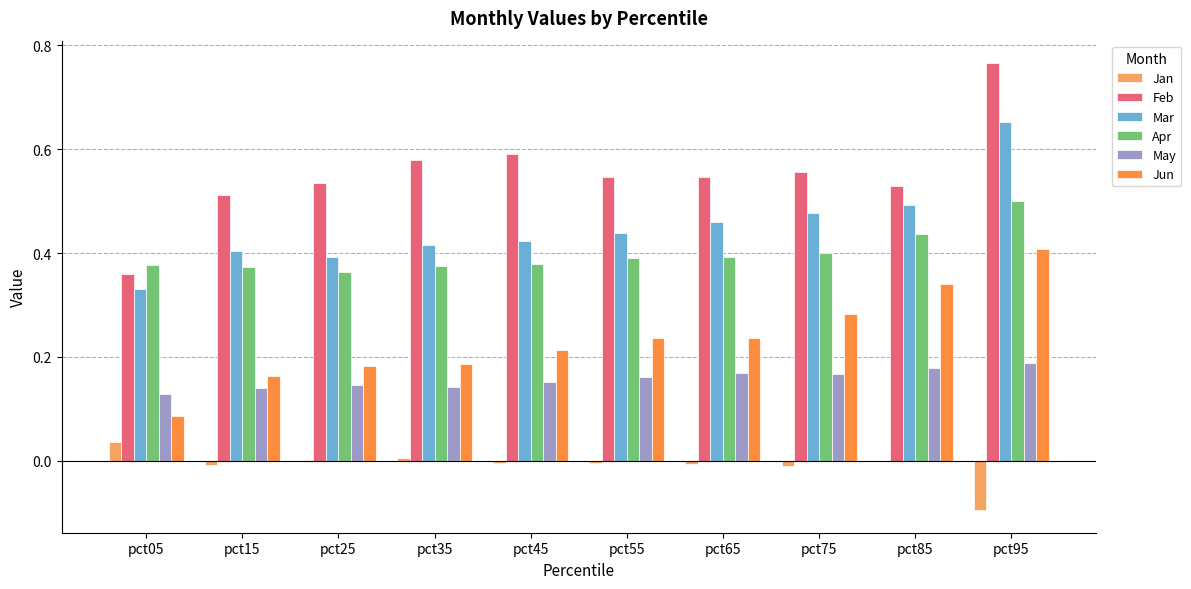

How many distinct data groups are displayed?

6